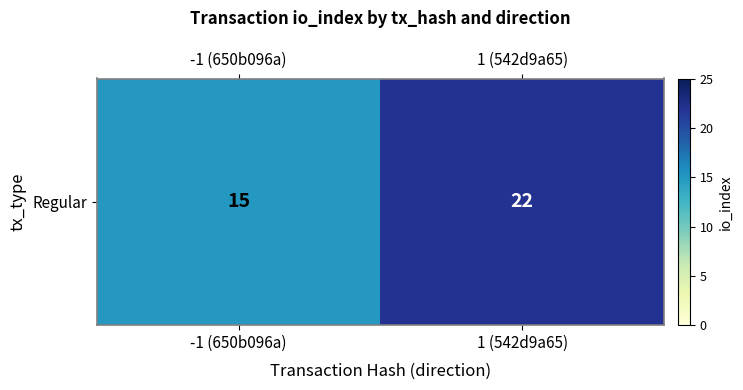

What is the difference between the values at -1 (650b096a) and 1 (542d9a65)?

7